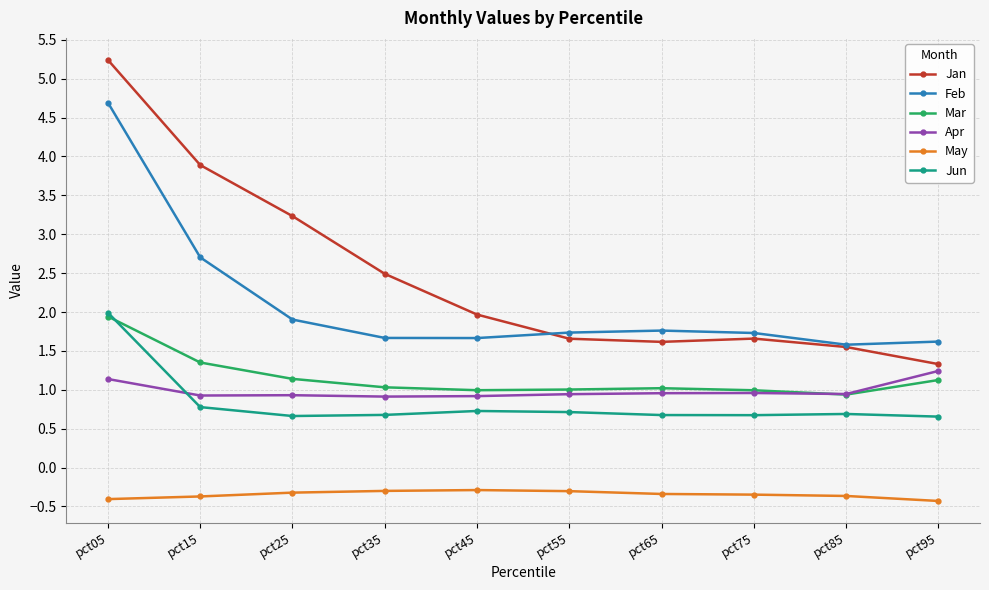

What is the difference between the Mar values at pct45 and pct15?

0.4